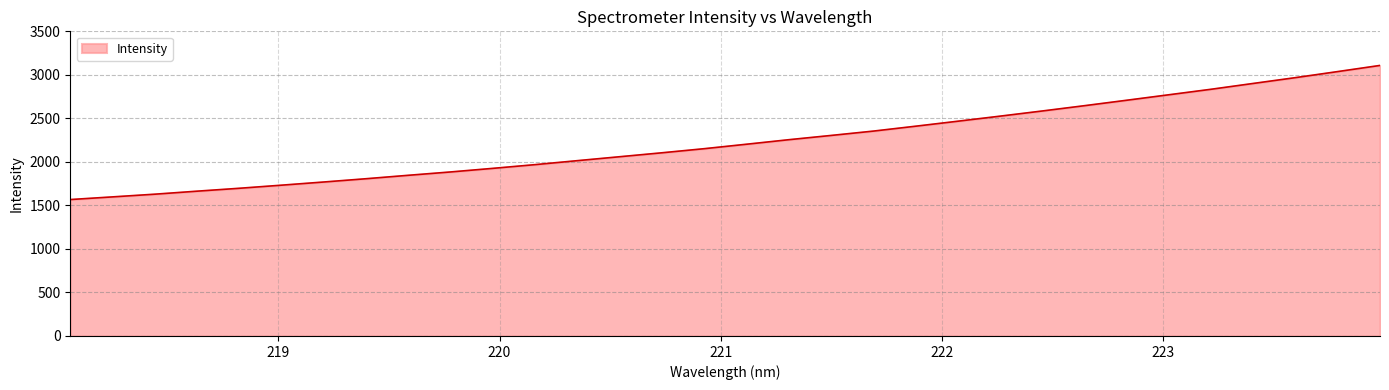

Reading right to left, extract all data points from this chart.

3108.2	3037.8	2968.3	2901.6	2834.6	2771.4	2708.3	2645.9	2585.0	2525.6	2467.4	2410.1	2353.9	2304.0	2255.1	2203.2	2152.0	2104.9	2059.6	2014.6	1968.8	1926.0	1884.7	1846.3	1806.8	1769.2	1732.7	1697.0	1663.7	1629.0	1597.9	1567.3